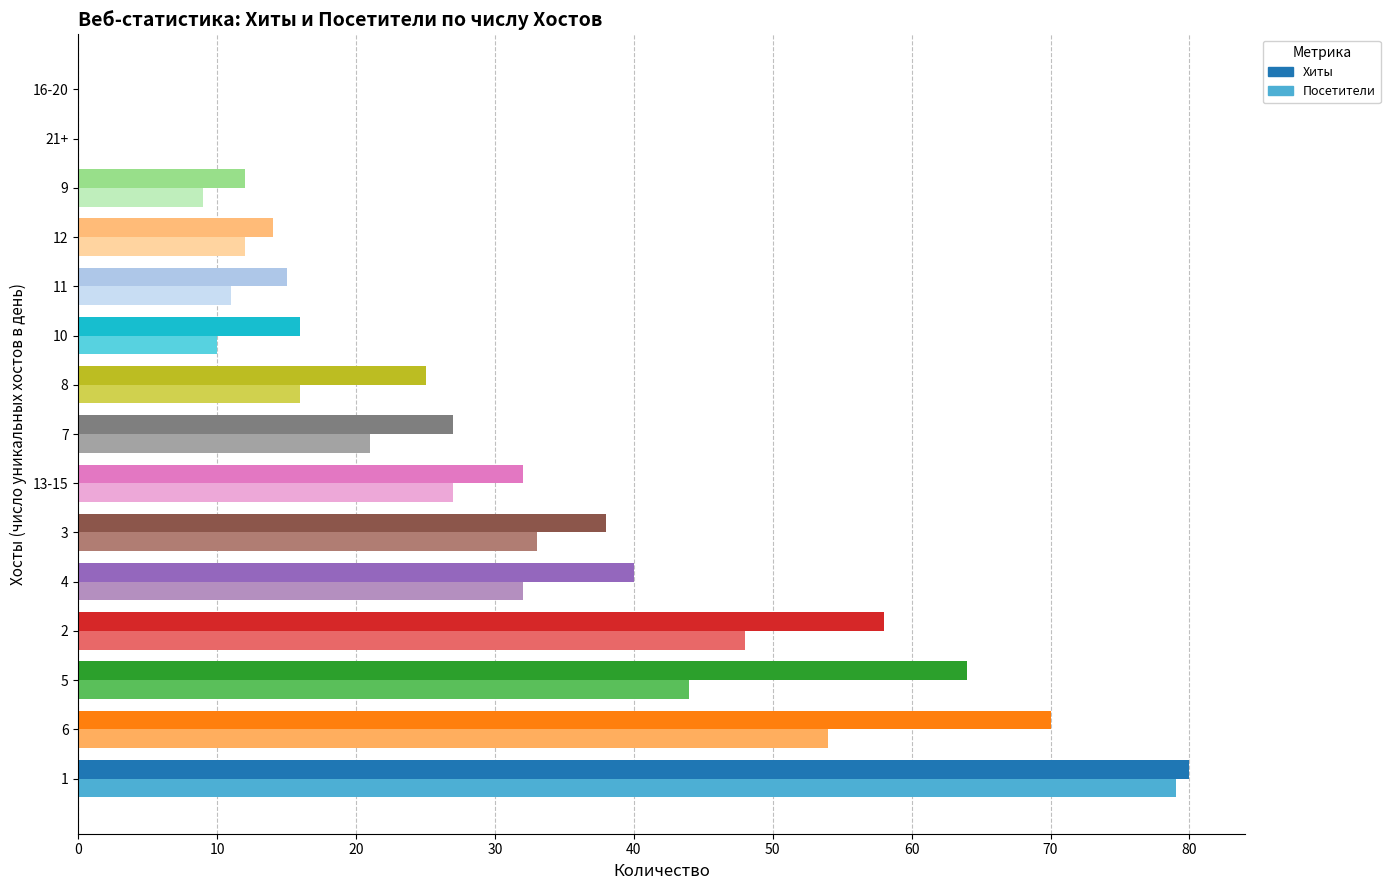

What is the sum of the Хиты values at 8 and 4?

65